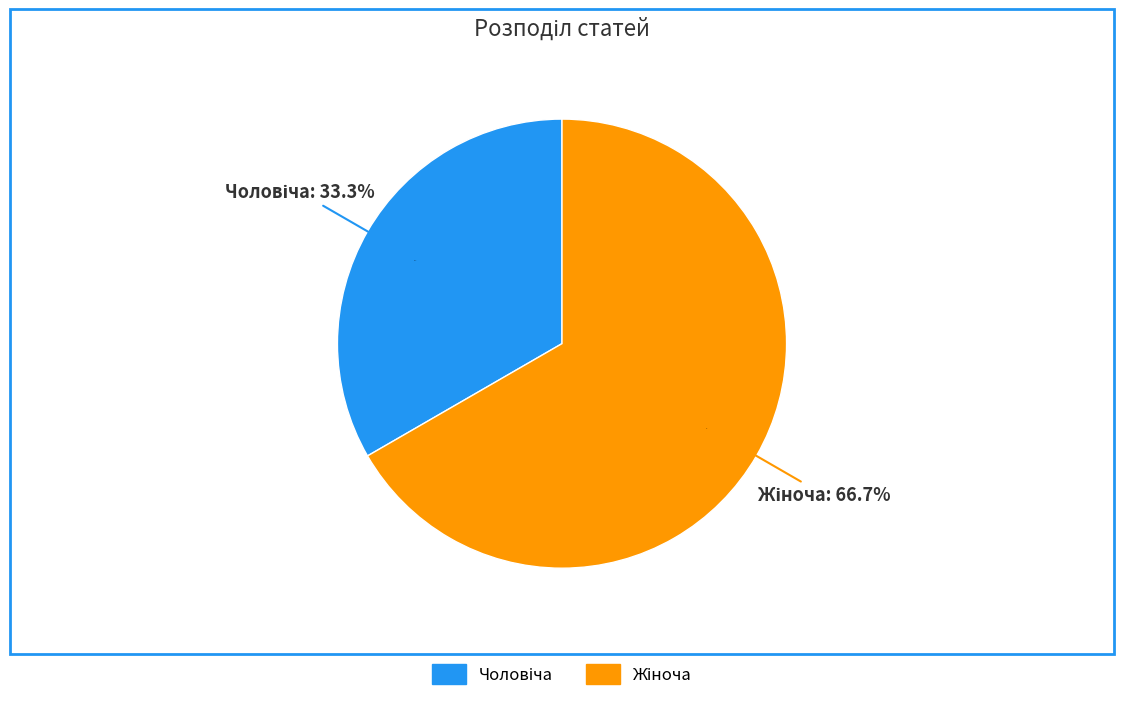

Rank the categories by value from highest to lowest.

Жіноча, Чоловіча